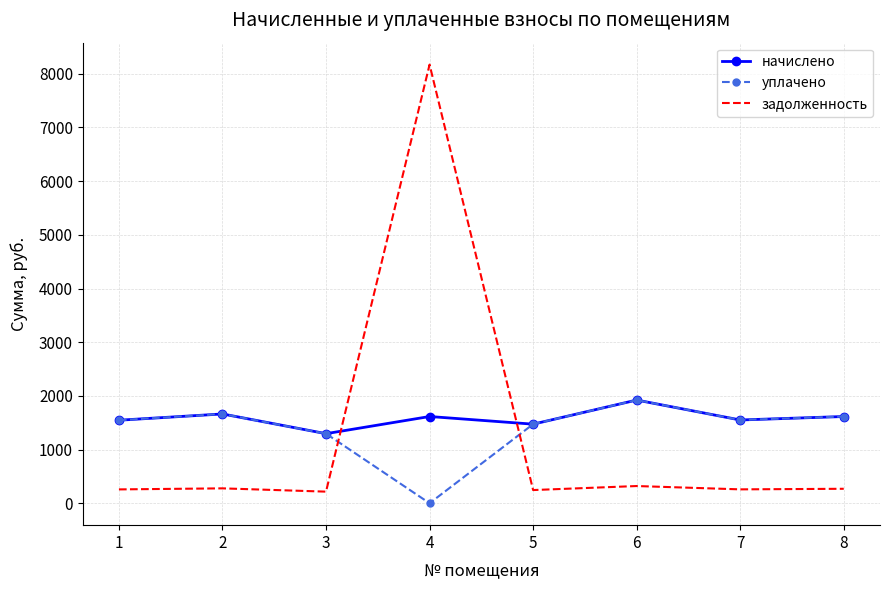

How many times do задолженность and начислено cross each other?

2